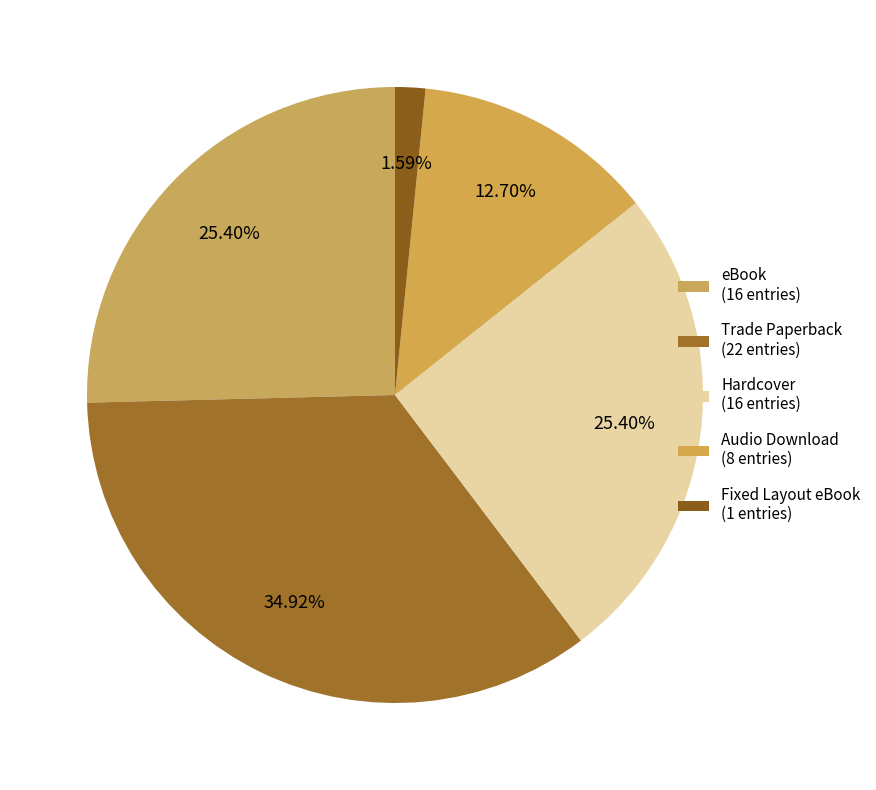

To the nearest percent, what portion does eBook represent?

25%